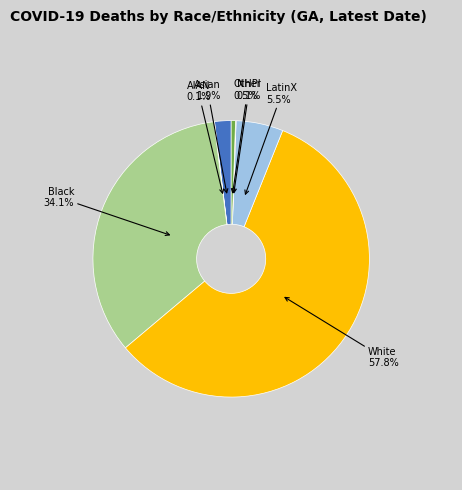

Is there a majority slice in this chart?

Yes